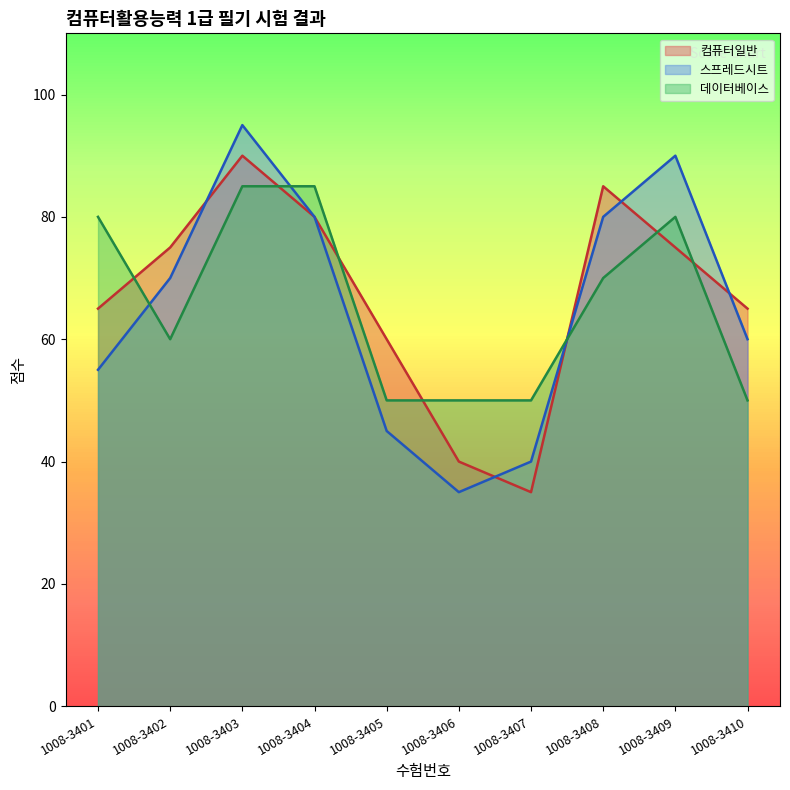

Reading left to right, transcribe all the data shown in this chart.

컴퓨터일반: 1008-3401=65	1008-3402=75	1008-3403=90	1008-3404=80	1008-3405=60	1008-3406=40	1008-3407=35	1008-3408=85	1008-3409=75	1008-3410=65
스프레드시트: 1008-3401=55	1008-3402=70	1008-3403=95	1008-3404=80	1008-3405=45	1008-3406=35	1008-3407=40	1008-3408=80	1008-3409=90	1008-3410=60
데이터베이스: 1008-3401=80	1008-3402=60	1008-3403=85	1008-3404=85	1008-3405=50	1008-3406=50	1008-3407=50	1008-3408=70	1008-3409=80	1008-3410=50